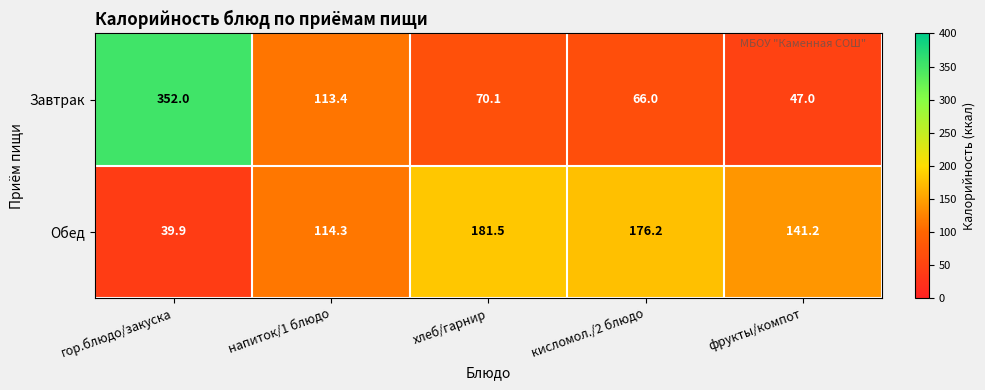

Read the Обед value at фрукты/компот.

141.2